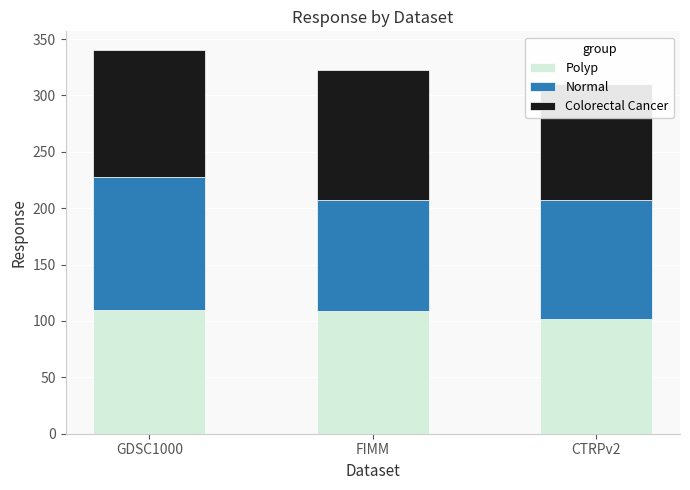

List the series in order of their peak value, highest first.

Normal, Colorectal Cancer, Polyp